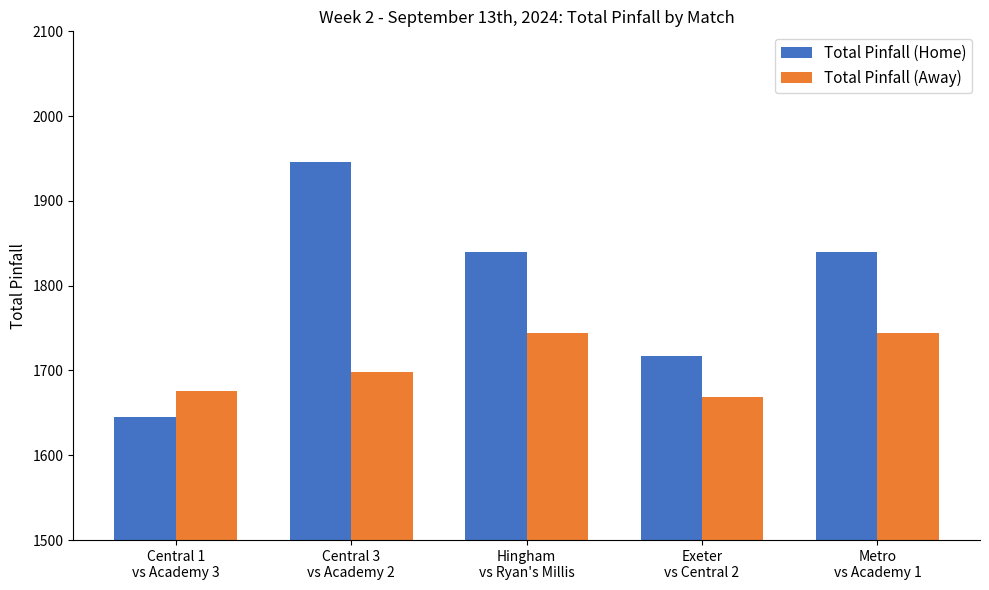

What is the spread (max minus min) of values at Central 3
vs Academy 2?

248